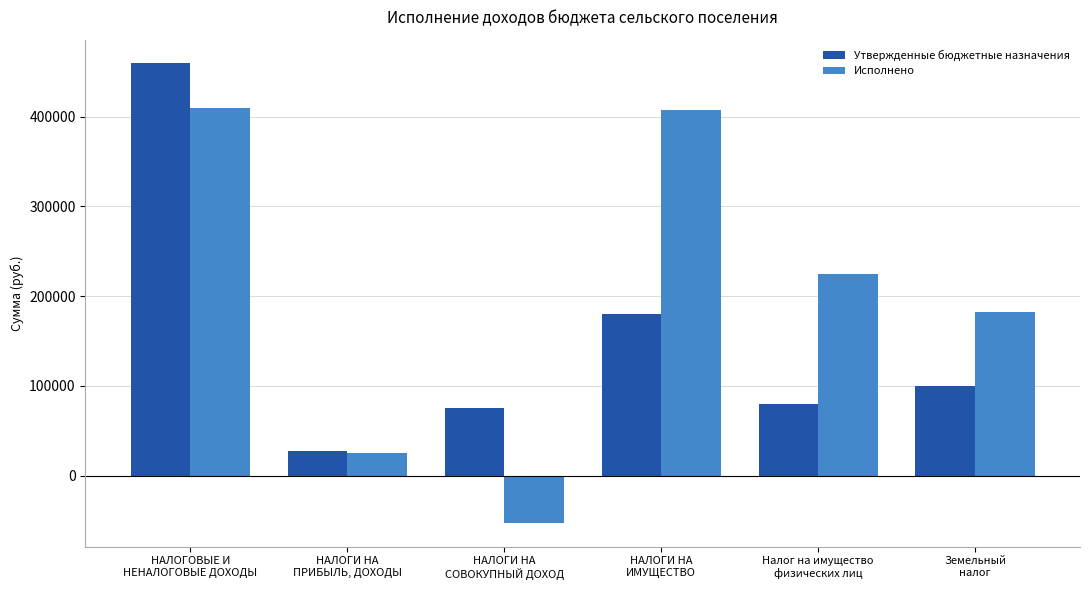

What is the difference between the second highest and second lowest values in the Утвержденные бюджетные назначения series?

105000.0